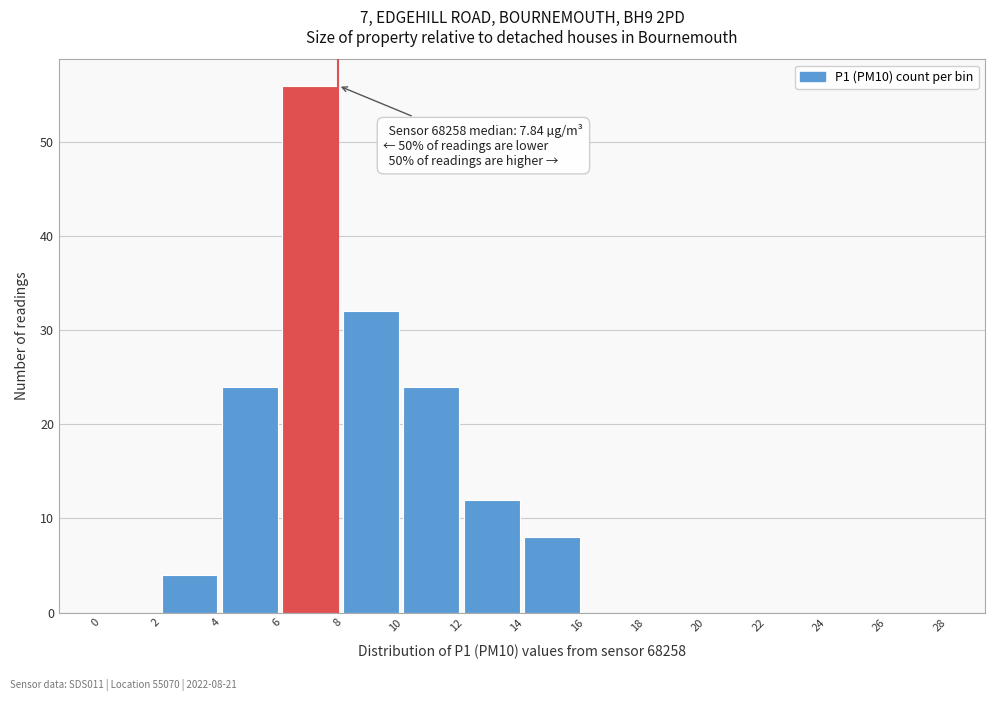

Over which range of the x-axis is the bar tallest?

6 to 8